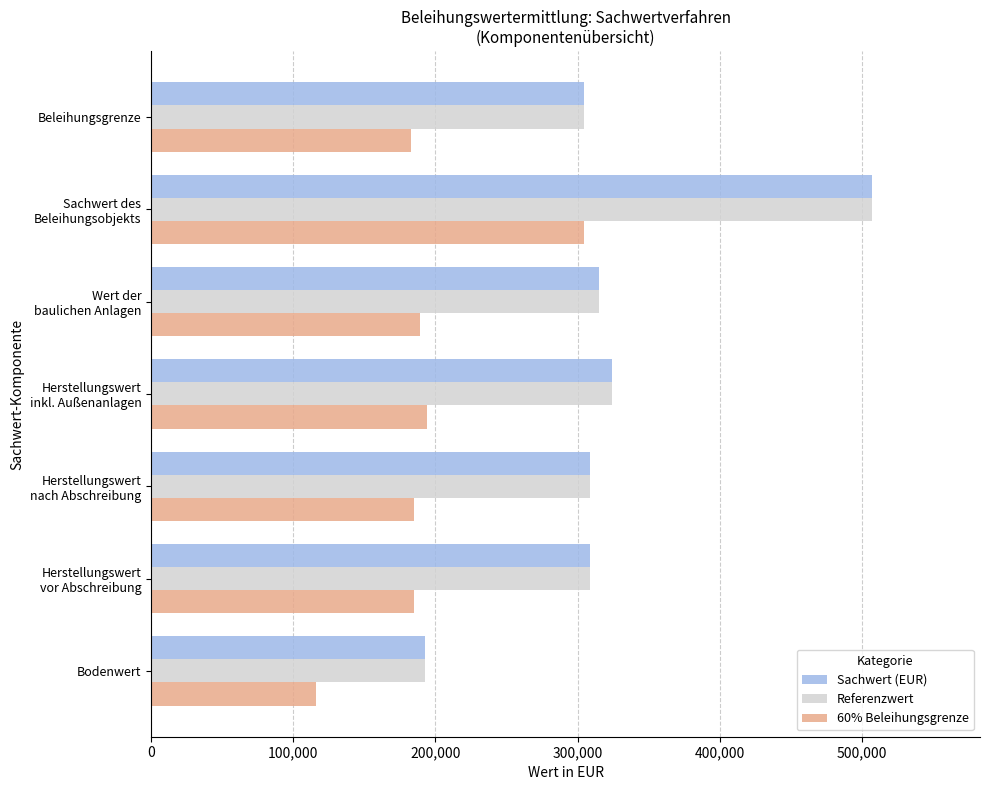

What is the difference between the maximum and minimum values in the 60% Beleihungsgrenze series?

188580.0